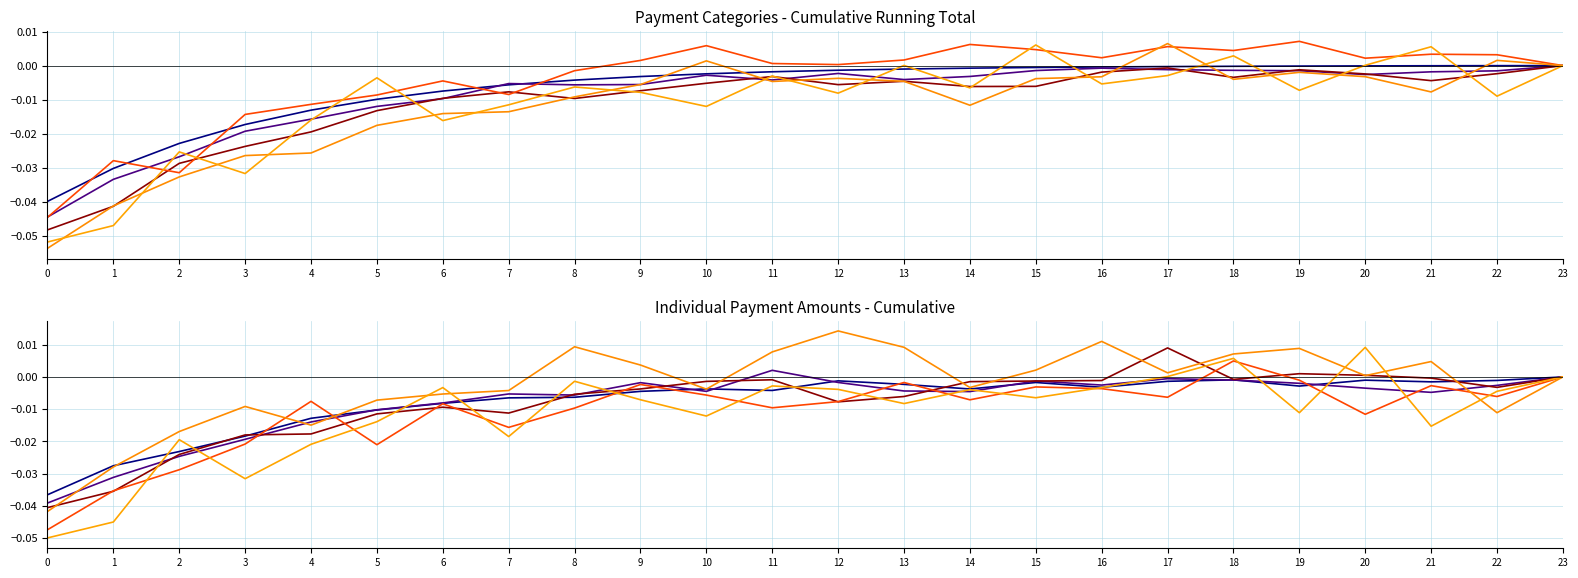

Reading left to right, extract all data points from this chart.

Series 1: -0.0	-0.0	-0.0	-0.0	-0.0	-0.0	-0.0	-0.0	-0.0	-0.0	-0.0	-0.0	-0.0	-0.0	-0.0	-0.0	-0.0	-0.0	-0.0	-0.0	-0.0	-0.0	-0.0	0.0
Series 2: -0.0	-0.0	-0.0	-0.0	-0.0	-0.0	-0.0	-0.0	-0.0	-0.0	-0.0	0.0	-0.0	-0.0	-0.0	-0.0	-0.0	-0.0	-0.0	-0.0	-0.0	-0.0	-0.0	0.0
Series 3: -0.0	-0.0	-0.0	-0.0	-0.0	-0.0	-0.0	-0.0	-0.0	-0.0	-0.0	-0.0	-0.0	-0.0	-0.0	-0.0	-0.0	0.0	-0.0	0.0	0.0	-0.0	-0.0	0.0
Series 4: -0.0	-0.0	-0.0	-0.0	-0.0	-0.0	-0.0	-0.0	-0.0	-0.0	-0.0	-0.0	-0.0	-0.0	-0.0	-0.0	-0.0	-0.0	0.0	-0.0	-0.0	-0.0	-0.0	0.0
Series 5: -0.0	-0.0	-0.0	-0.0	-0.0	-0.0	-0.0	-0.0	0.0	0.0	-0.0	0.0	0.0	0.0	-0.0	0.0	0.0	0.0	0.0	0.0	0.0	0.0	-0.0	0.0
Series 6: -0.0	-0.0	-0.0	-0.0	-0.0	-0.0	-0.0	-0.0	-0.0	-0.0	-0.0	-0.0	-0.0	-0.0	-0.0	-0.0	-0.0	0.0	0.0	-0.0	0.0	-0.0	-0.0	0.0